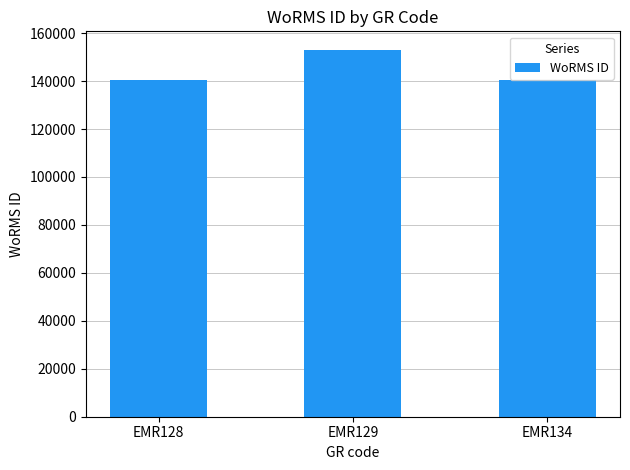

What is the sum of the values at EMR128 and EMR129?

293708